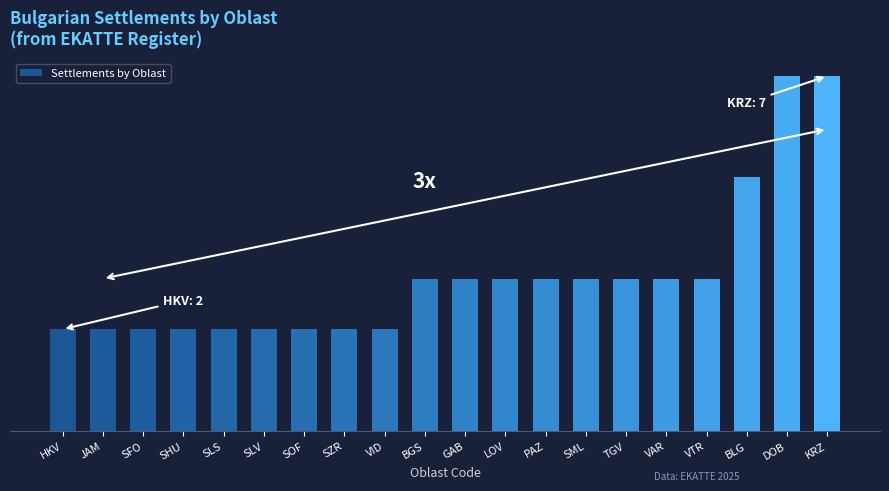

List the labels in order of value, largest first.

DOB, KRZ, BLG, BGS, GAB, LOV, PAZ, SML, TGV, VAR, VTR, HKV, JAM, SFO, SHU, SLS, SLV, SOF, SZR, VID